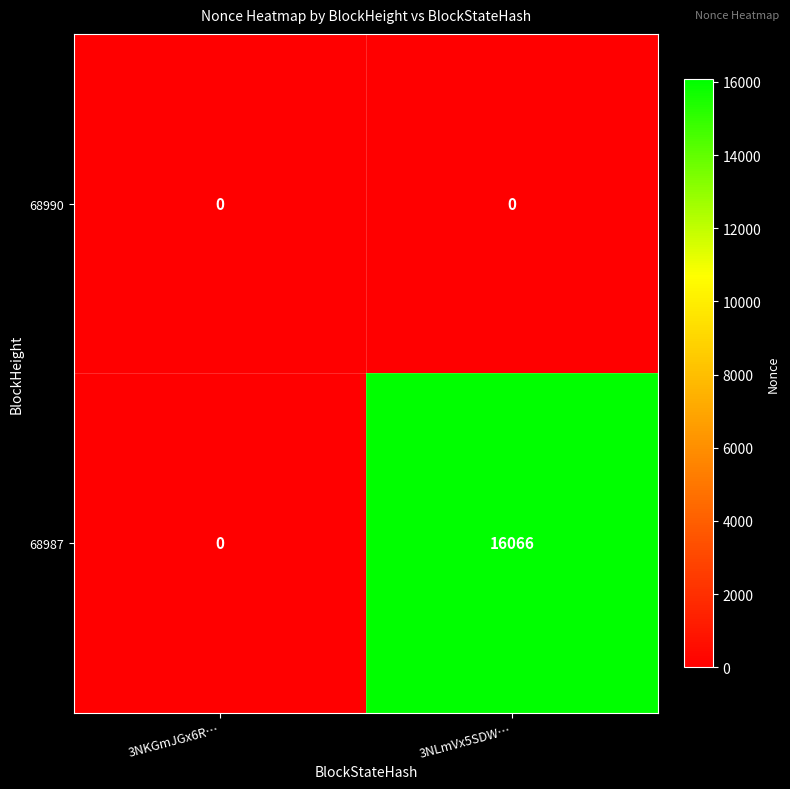

What is the difference between the maximum and minimum values in the 68987 series?

16066